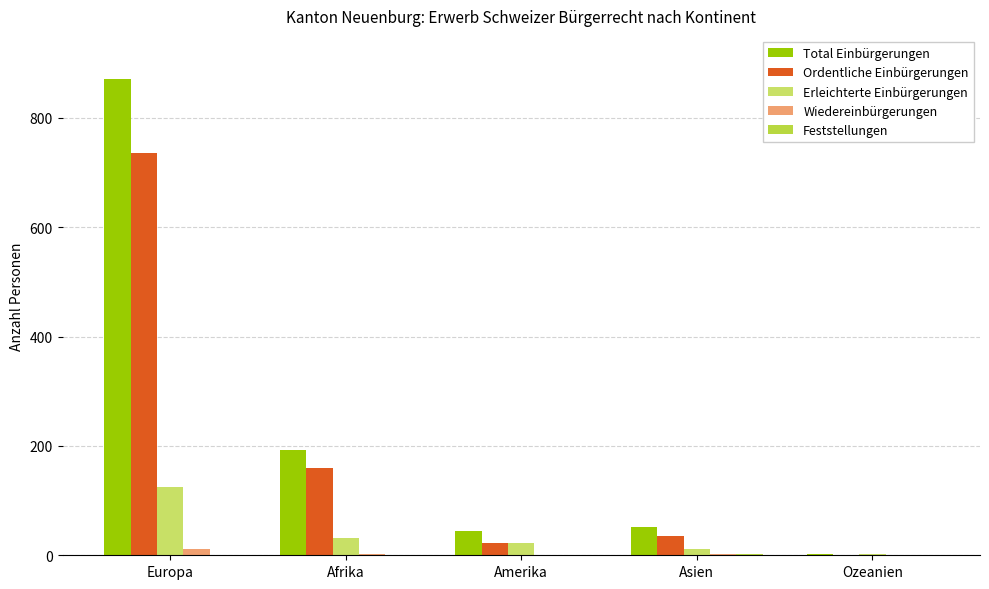

Which category has the highest value across all series?

Europa